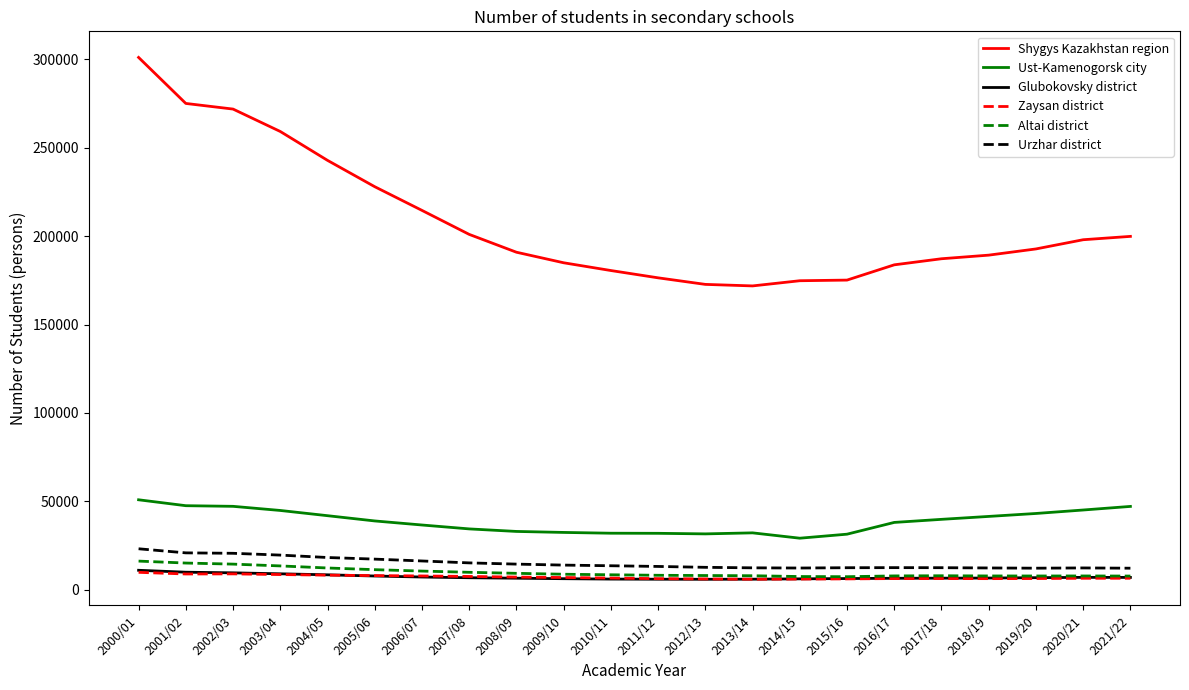

What is the lowest value of the Ust-Kamenogorsk city series?

29156